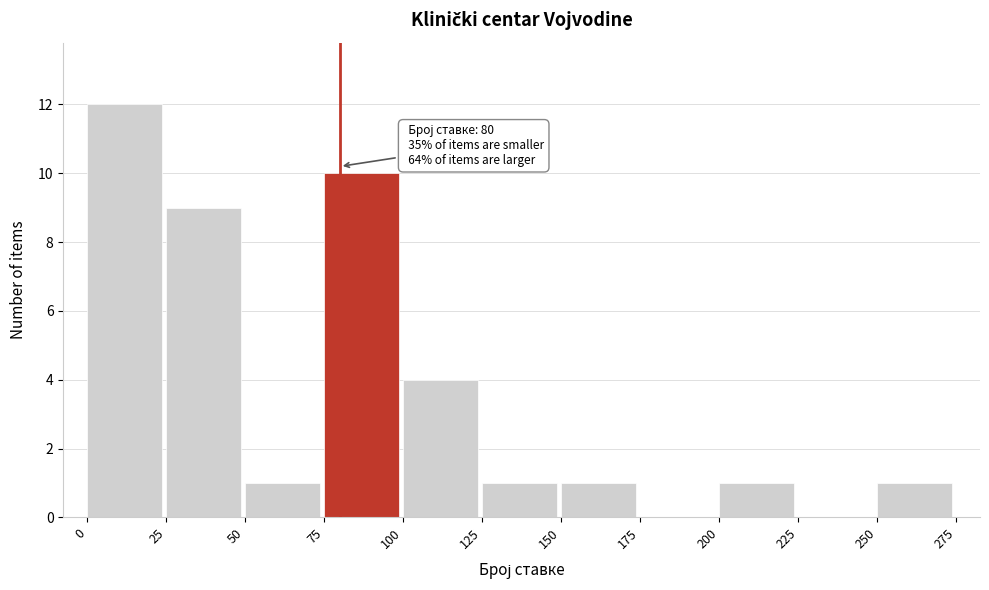

Over which range of the x-axis is the bar tallest?

0 to 25